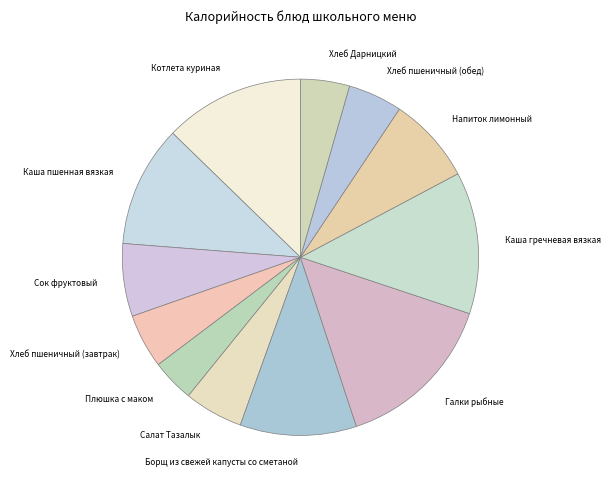

How many segments does this pie chart have?

12